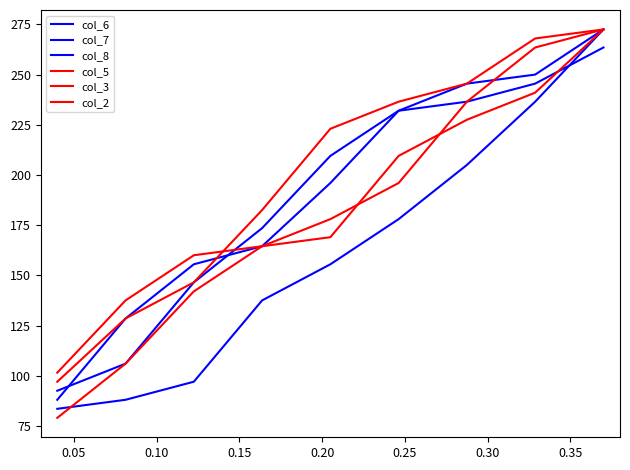

How many lines are shown in the chart?

6